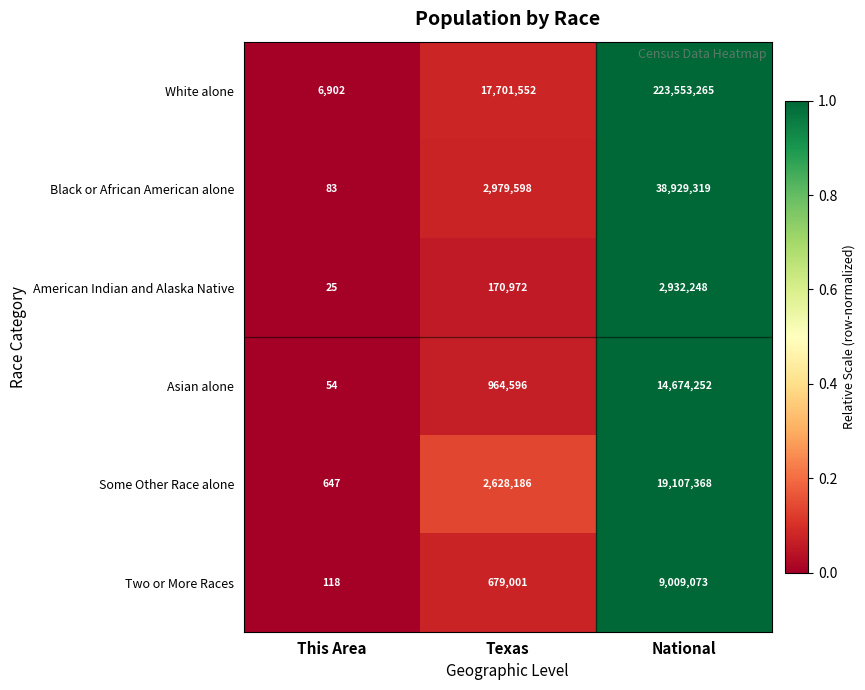

Which series has the largest total across all categories?

White alone